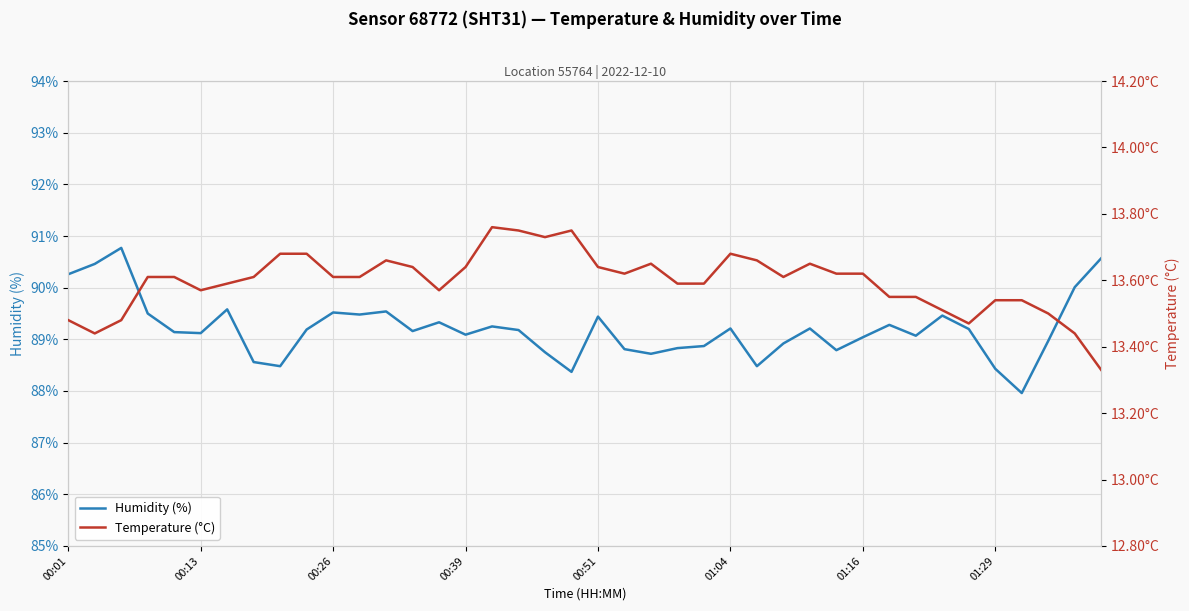

What is the minimum value shown in the chart?

13.3